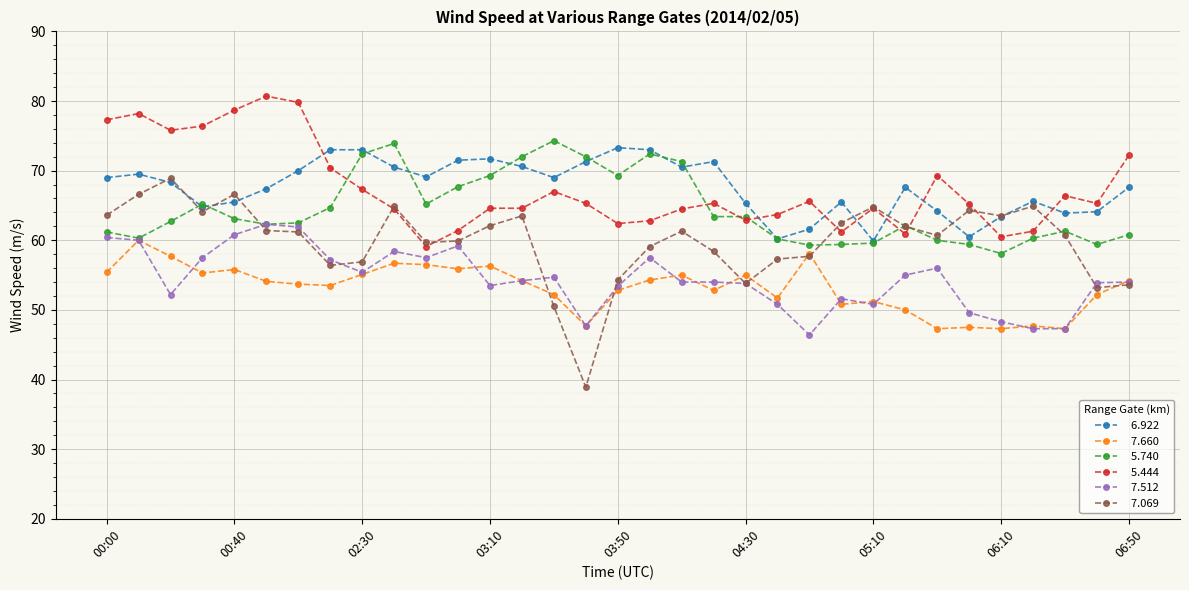

What is the greatest value displayed?

80.7